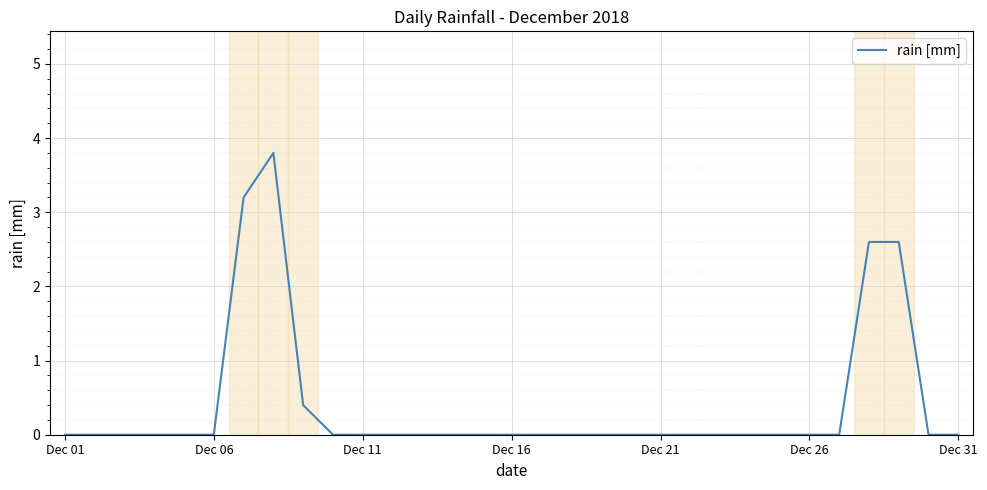

What is the difference between the maximum and minimum values?

3.8